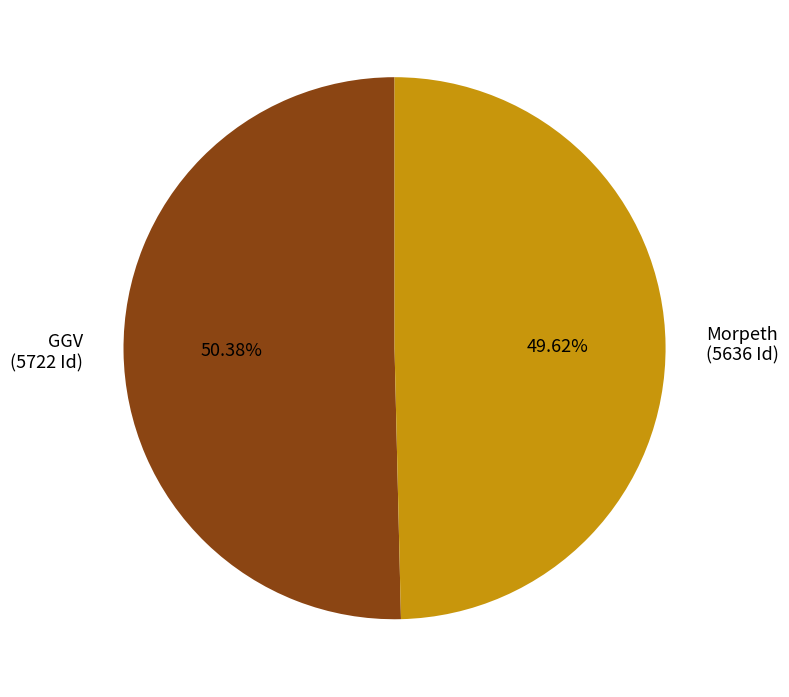

To the nearest percent, what is the average slice percentage?

50%